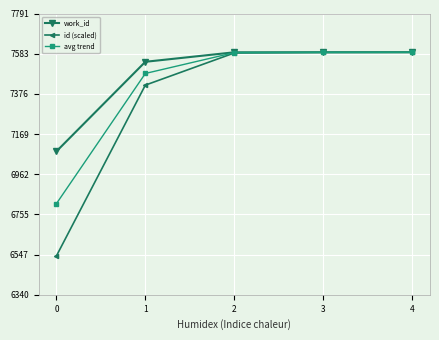

Is it true that work_id equals 1586.2 at 1?

False